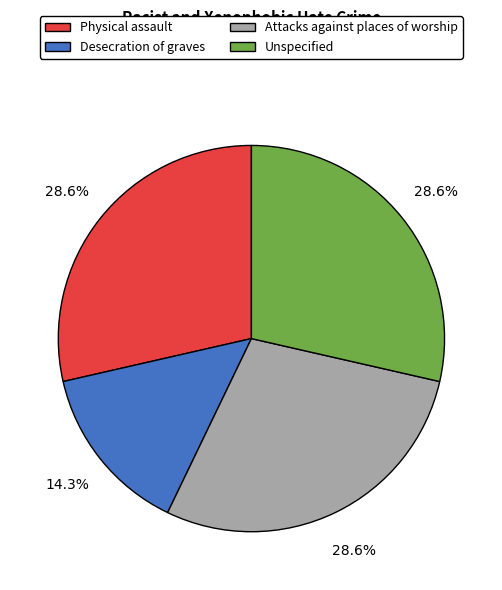

Is Unspecified the majority of the pie?

No